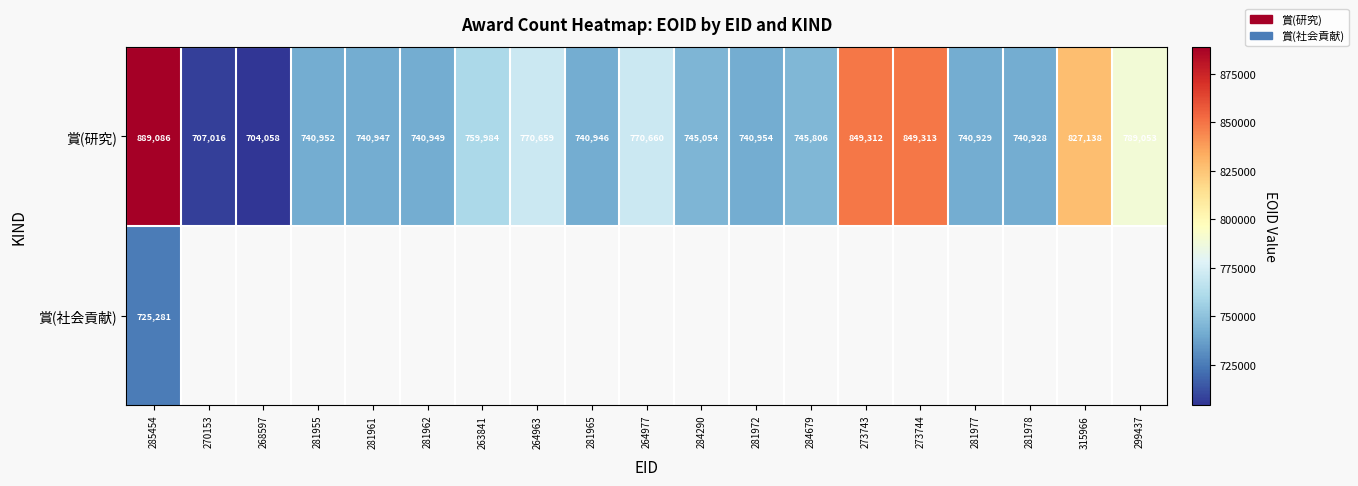

What is the difference between the second highest and minimum values in the 賞(研究) series?

145255